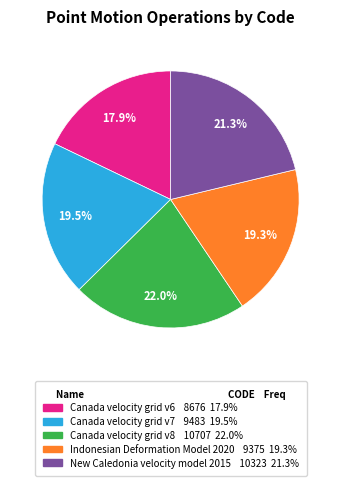

What is the ratio of the value at Canada velocity grid v6 to the value at New Caledonia velocity model 2015?

0.8